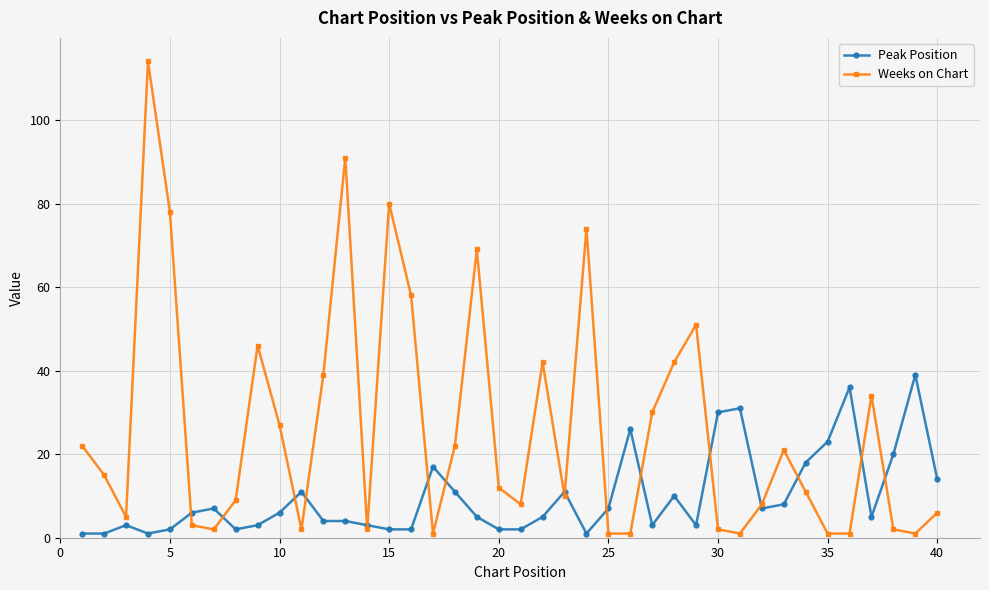

Reading left to right, what are all the values shown in this chart?

Peak Position: 1	1	3	1	2	6	7	2	3	6	11	4	4	3	2	2	17	11	5	2	2	5	11	1	7	26	3	10	3	30	31	7	8	18	23	36	5	20	39	14
Weeks on Chart: 22	15	5	114	78	3	2	9	46	27	2	39	91	2	80	58	1	22	69	12	8	42	10	74	1	1	30	42	51	2	1	8	21	11	1	1	34	2	1	6